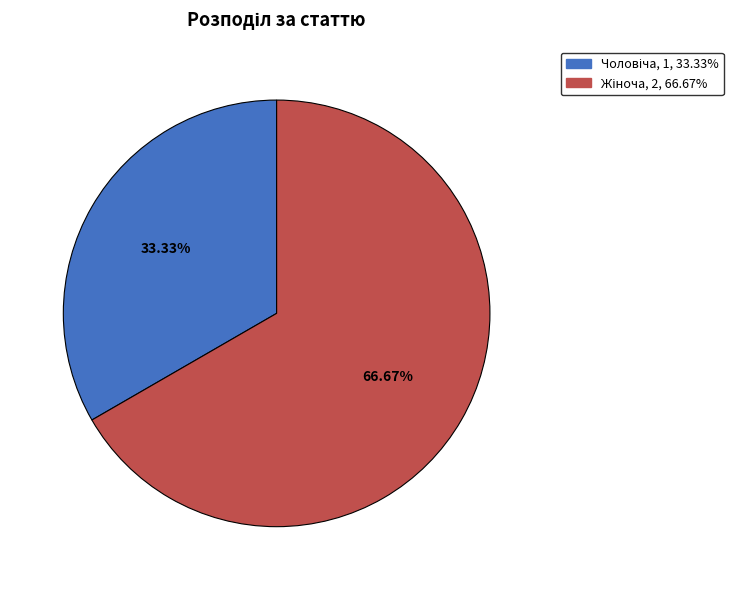

Is there any slice that represents more than half of the pie?

Yes